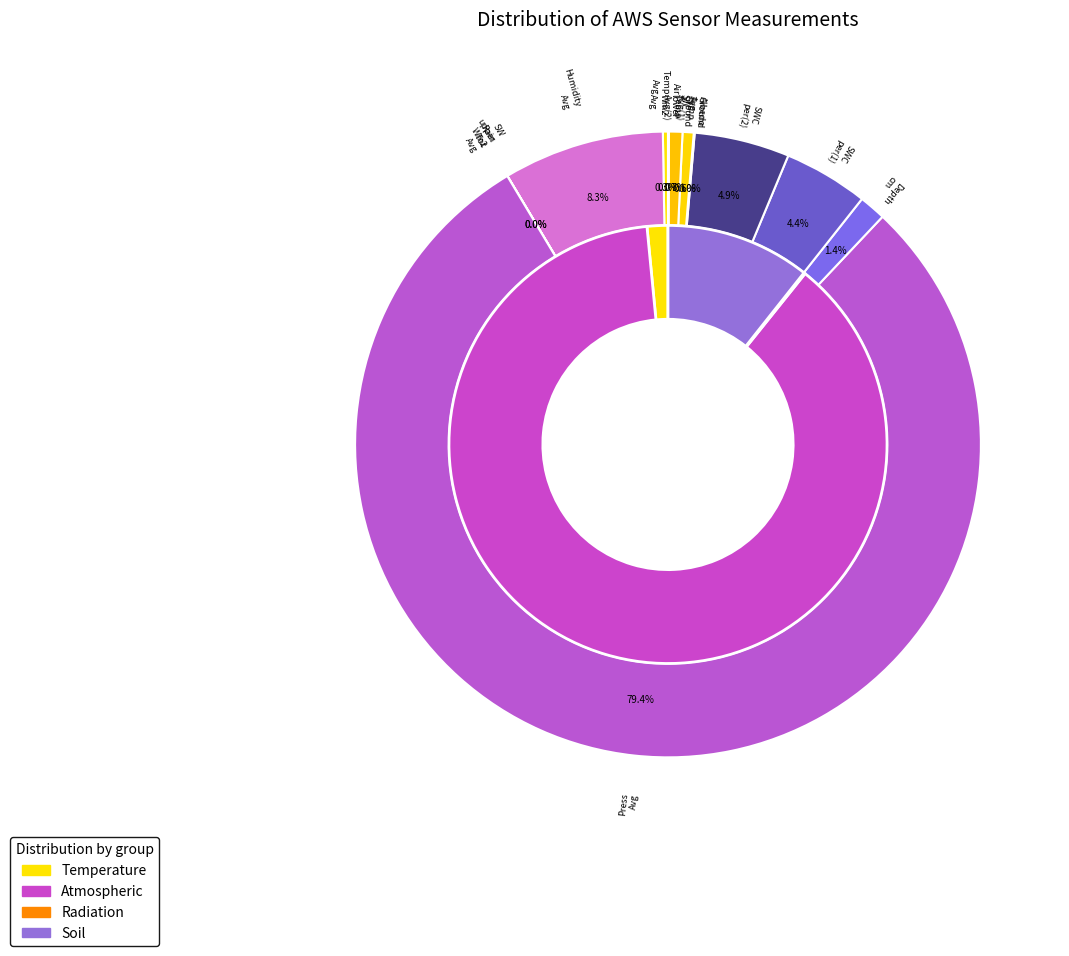

The 18 slice represents 0% of the pie. True or false?

True